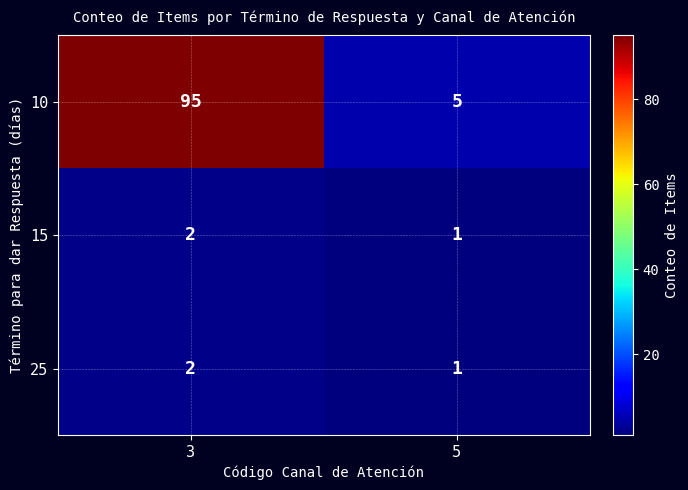

Read the 10 value at 3, to the nearest 5.

95